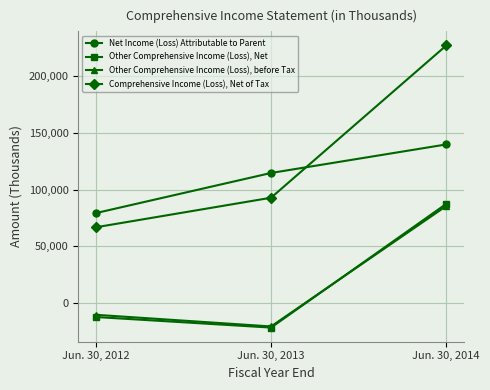

How many series are shown in this chart?

4